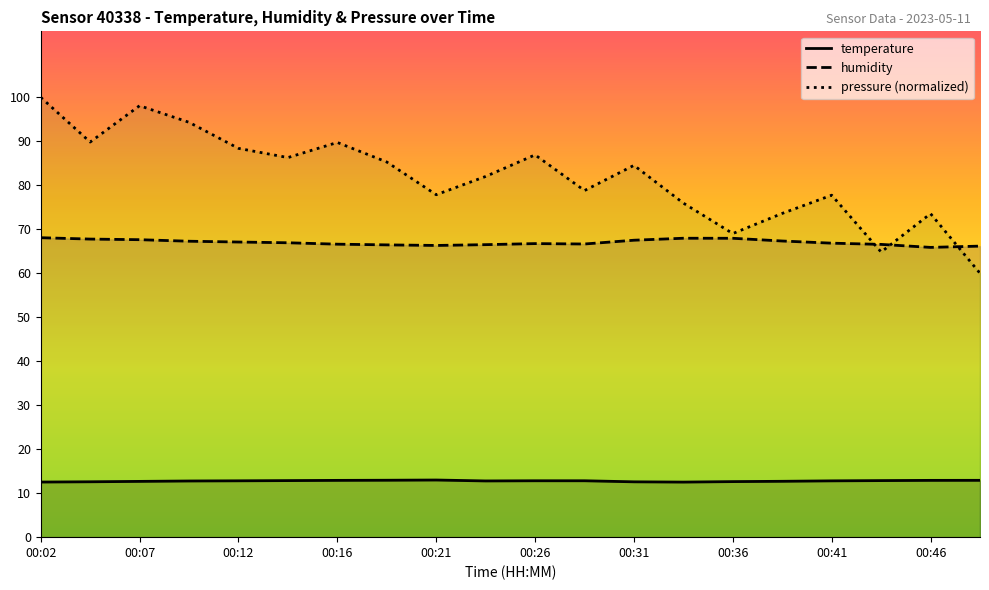

Reading left to right, list all the values displayed in this chart.

temperature: 12.5	12.6	12.7	12.8	12.8	12.9	12.9	12.9	13.0	12.8	12.8	12.8	12.6	12.5	12.6	12.7	12.8	12.9	12.9	12.9
humidity: 68.1	67.8	67.6	67.3	67.1	66.9	66.6	66.5	66.3	66.5	66.7	66.7	67.5	68.0	68.0	67.3	66.8	66.6	65.9	66.2
pressure: 100.0	89.8	98.1	94.3	88.4	86.3	89.7	85.3	77.9	82.0	86.9	78.8	84.5	75.9	69.0	73.6	77.7	64.8	73.5	60.0